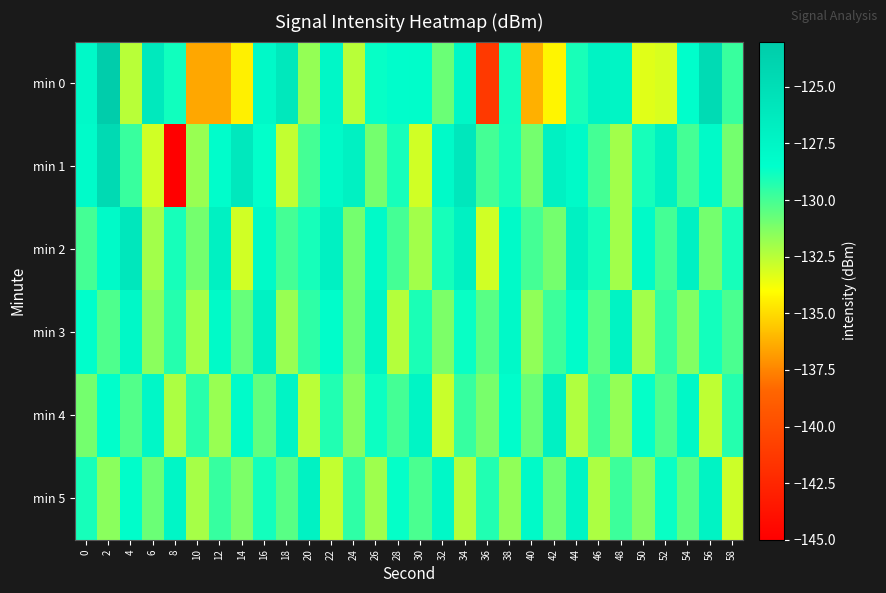

Between 20 and 6, which is larger?

6